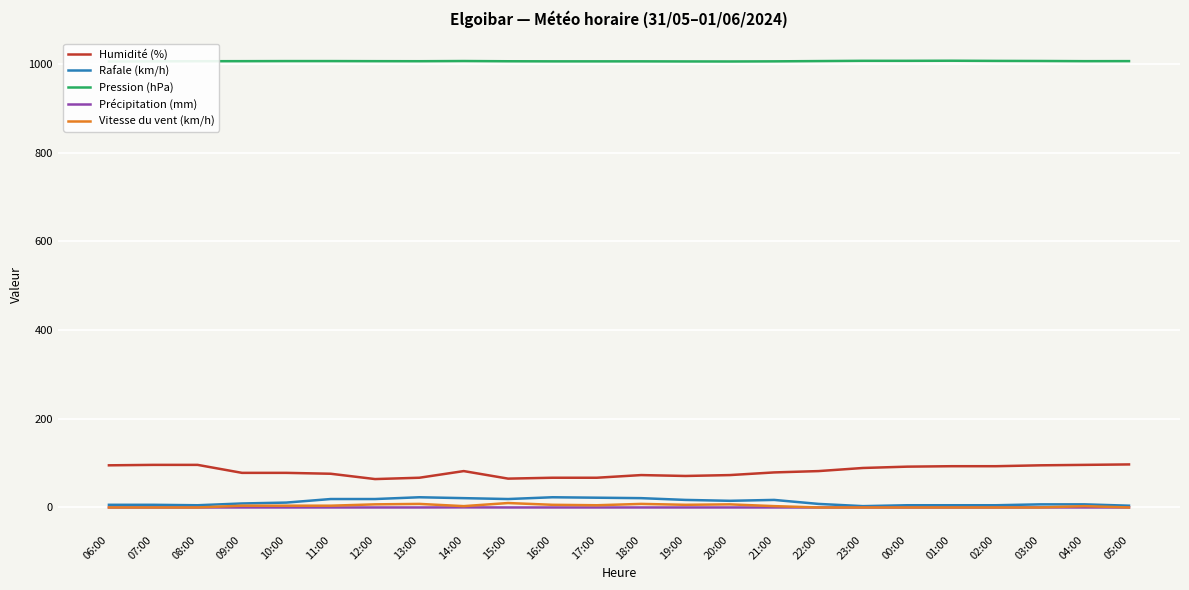

How many series are shown in this chart?

5